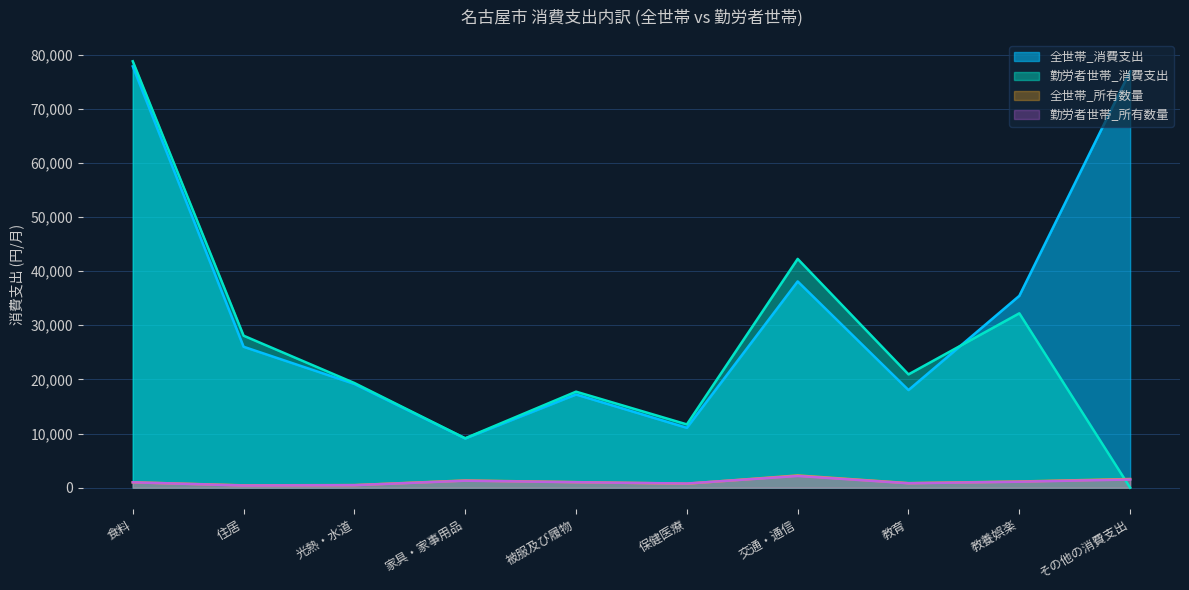

True or false: 全世帯_所有数量 has more than 2 interior local peaks.

False